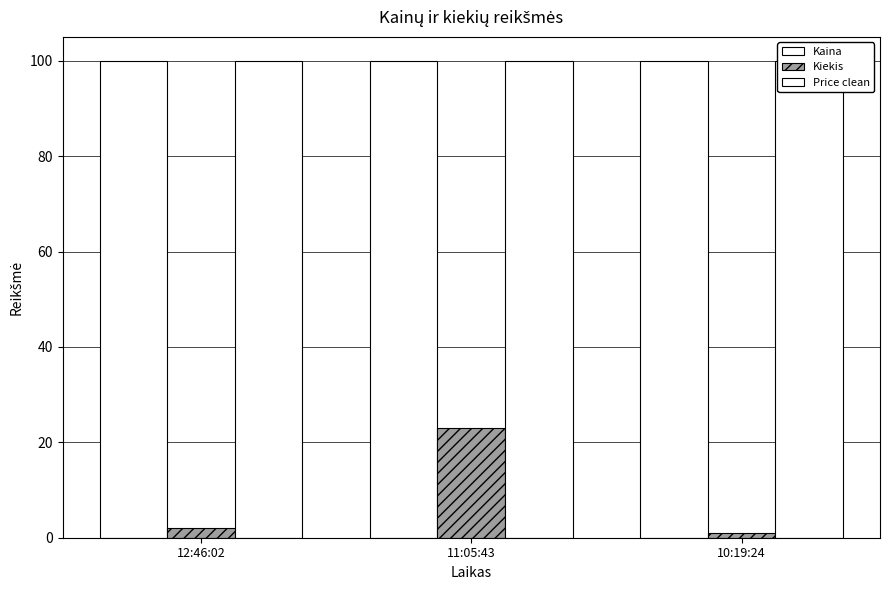

Where is Kaina nearest to the value 100?

11:05:43